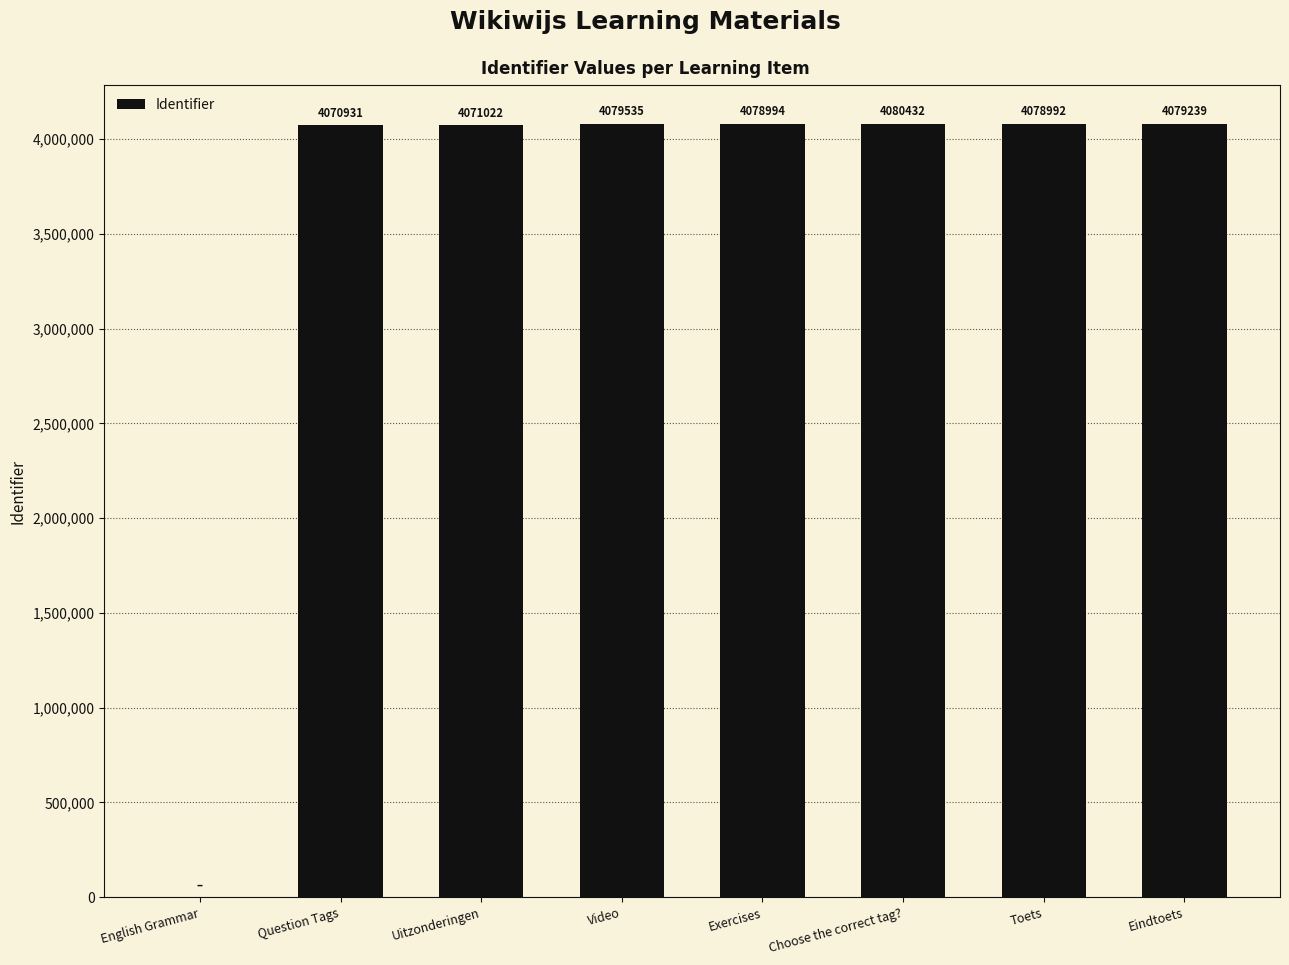

What is the change in value from English Grammar to Video?

+4079535